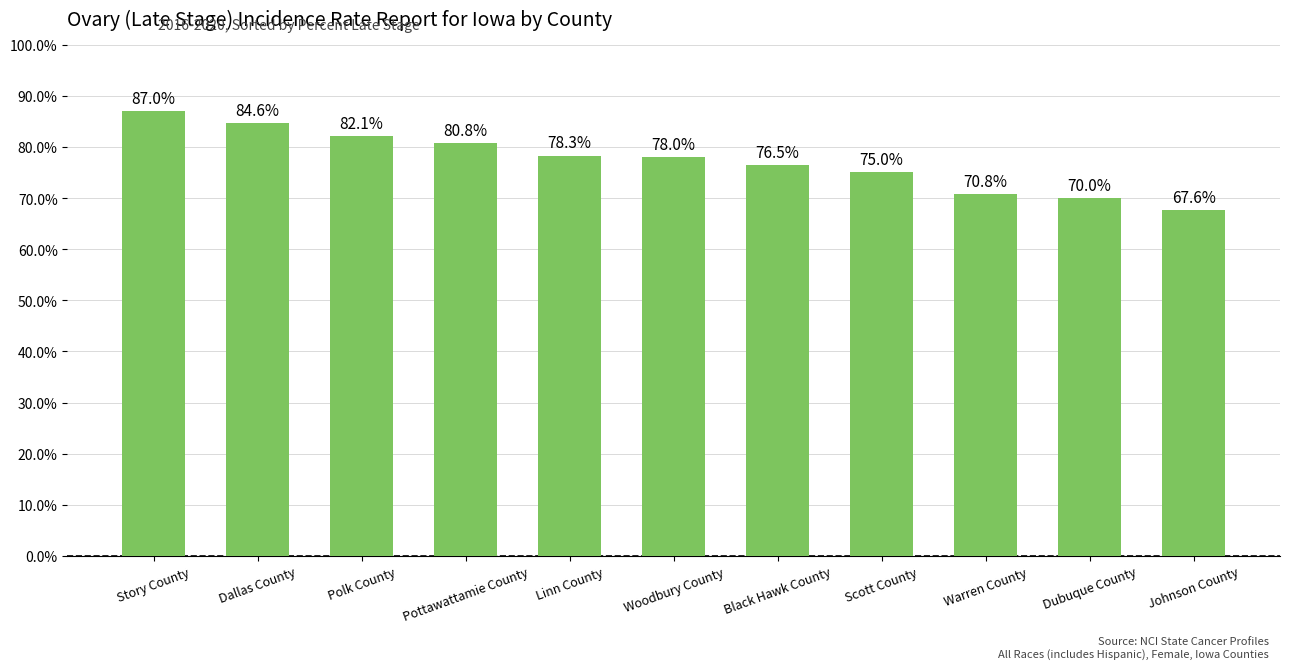

At which category does the chart reach its minimum across all series?

Johnson County